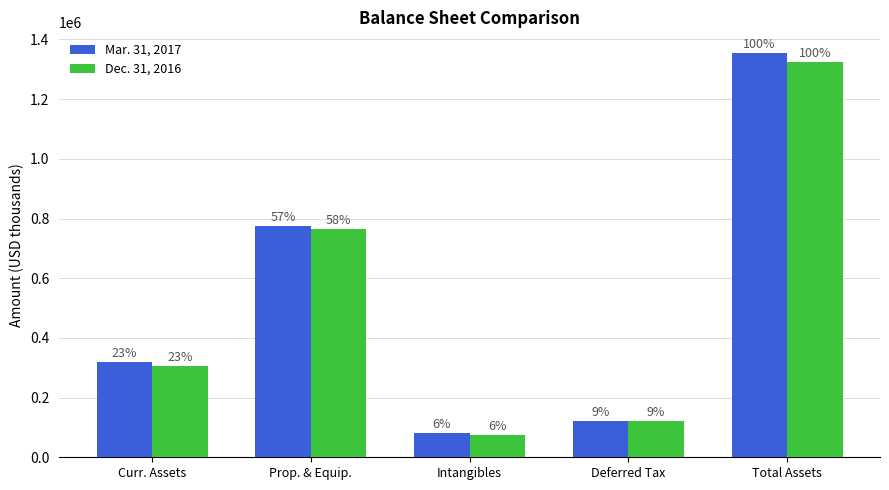

Does the chart contain any negative values?

No